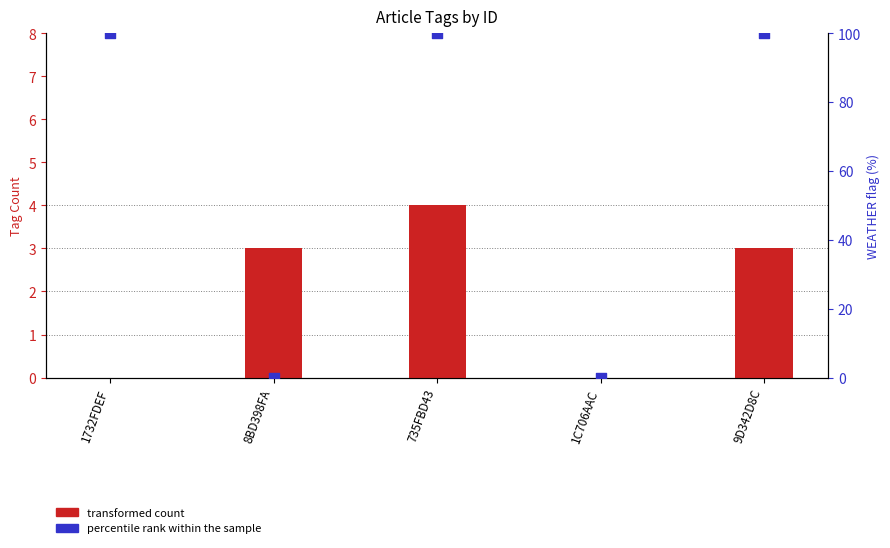

What are all the series names shown in the legend?

transformed count, percentile rank within the sample